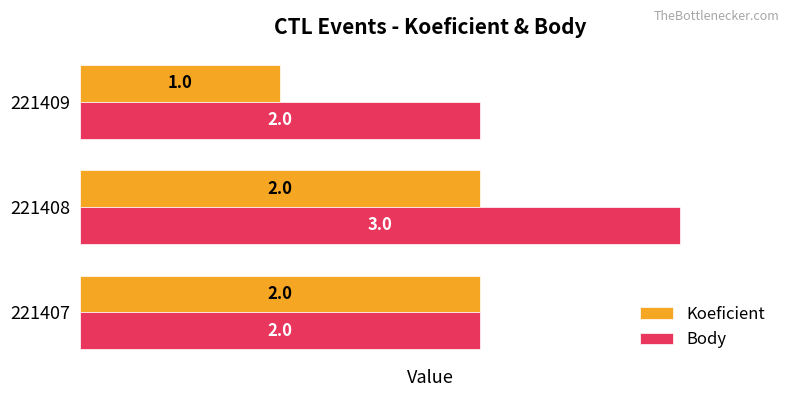

Rank the series by their maximum value, from lowest to highest.

Koeficient, Body